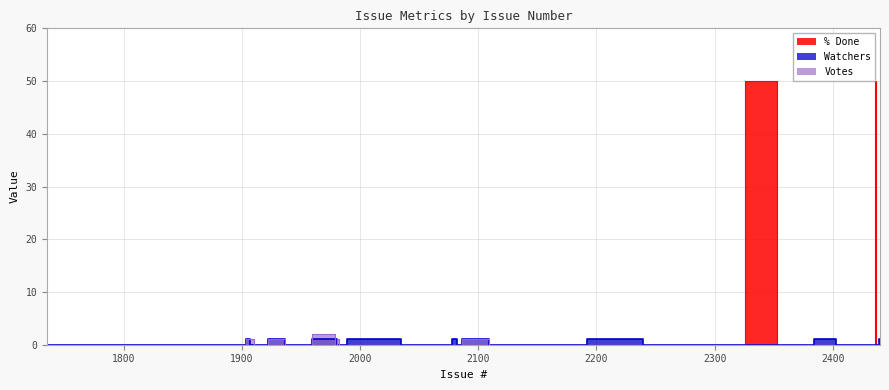

What position from the right is 2437?

9